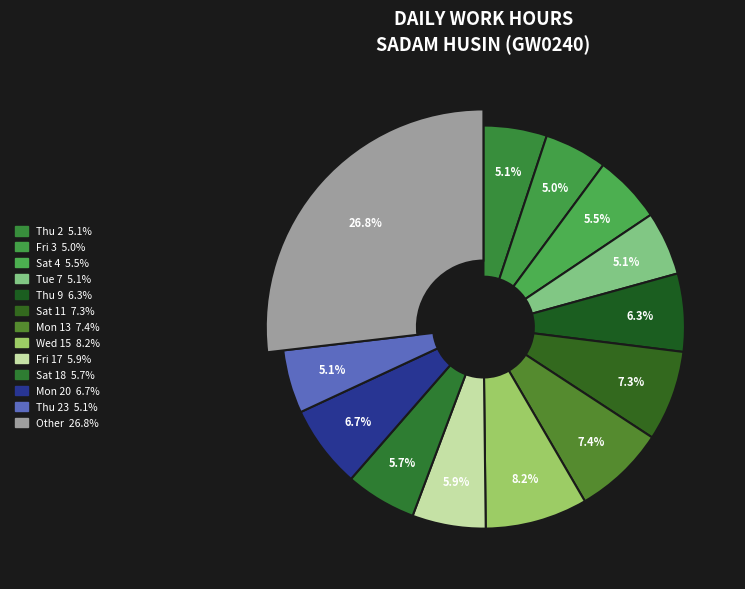

Do Sun 5 and Thu 23 together represent more than half of the pie?

No